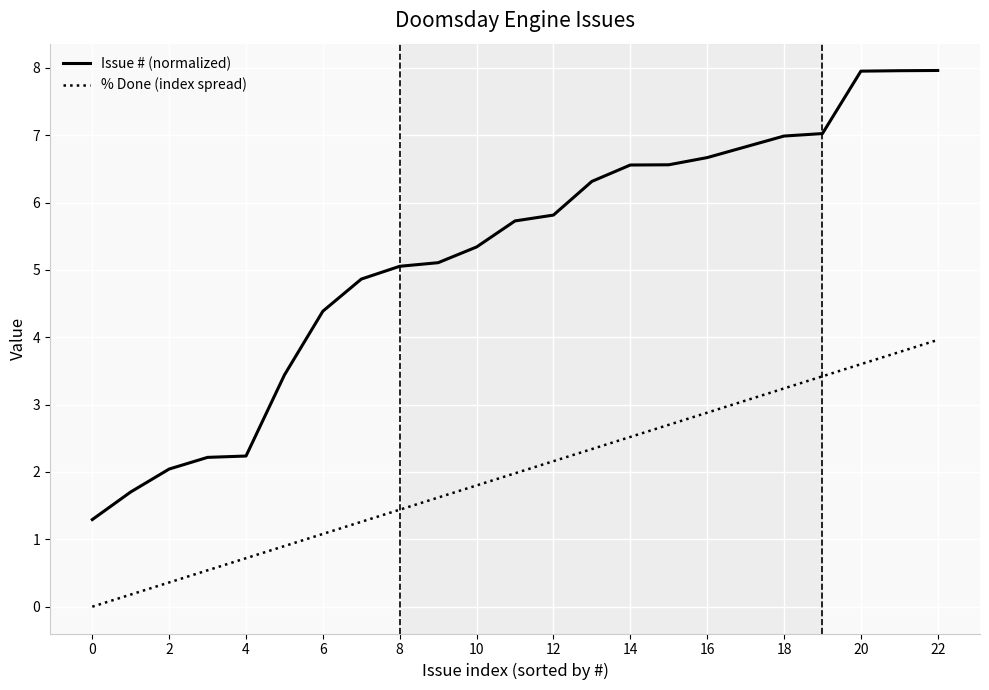

How many lines are shown in the chart?

2